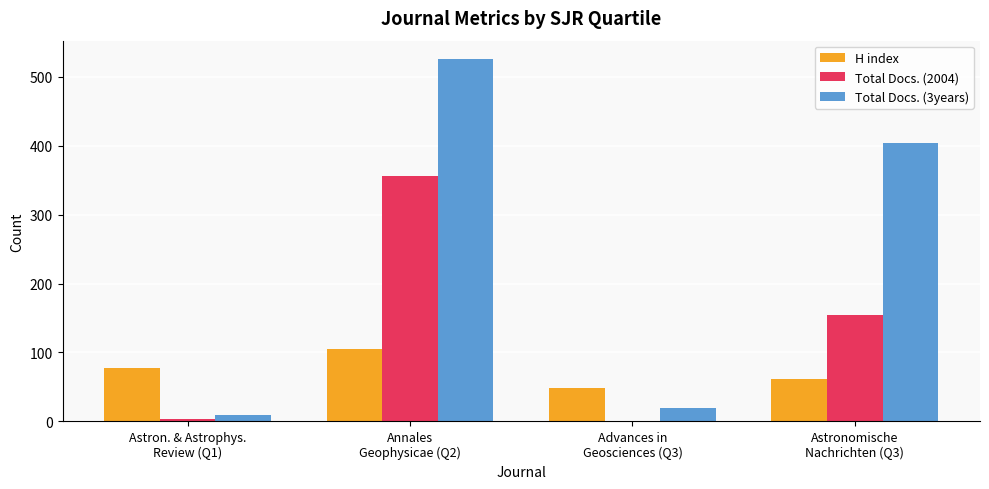

Reading right to left, what are all the values shown in this chart?

H index: 61	48	105	78
Total Docs. (2004): 154	0	356	3
Total Docs. (3years): 404	20	526	10